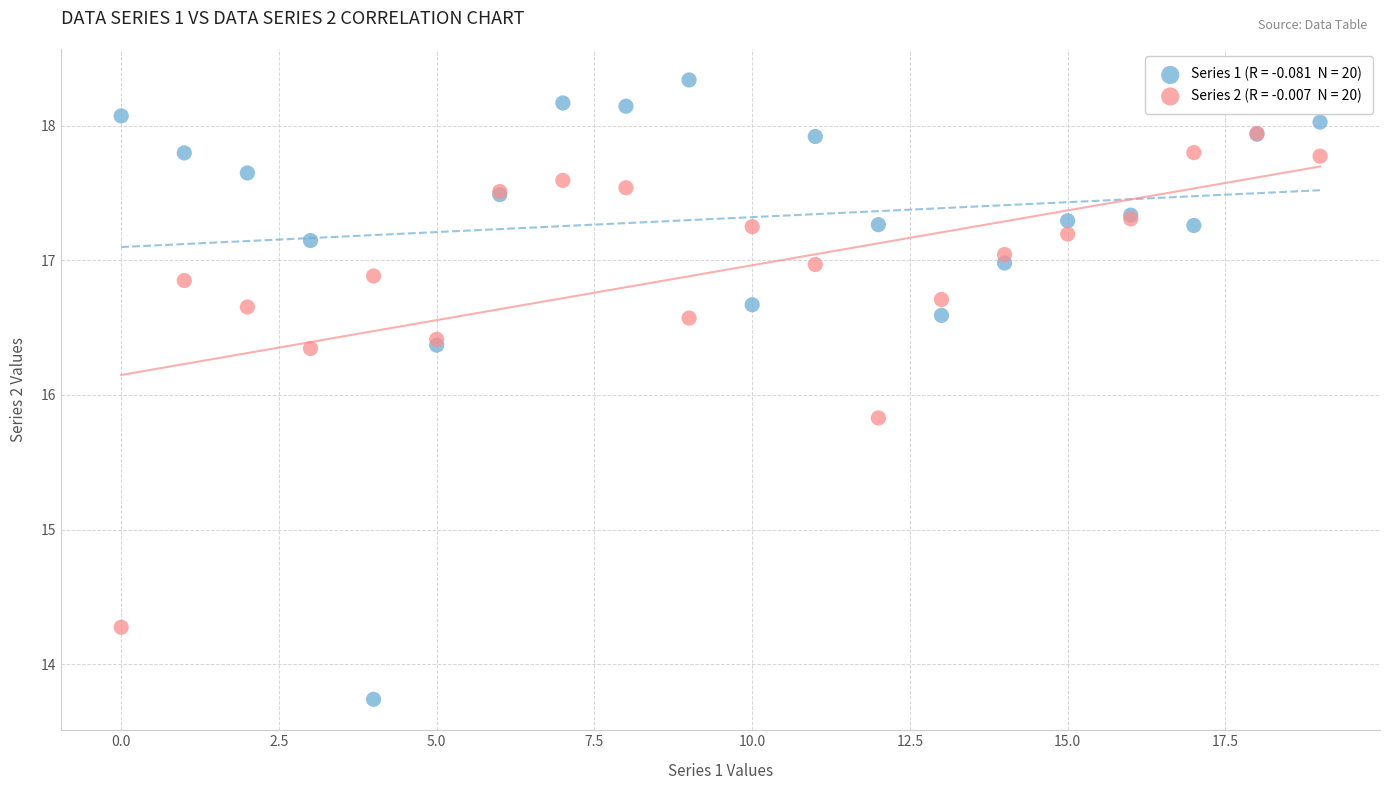

Across all series, what Y value is closest to 16?

15.8